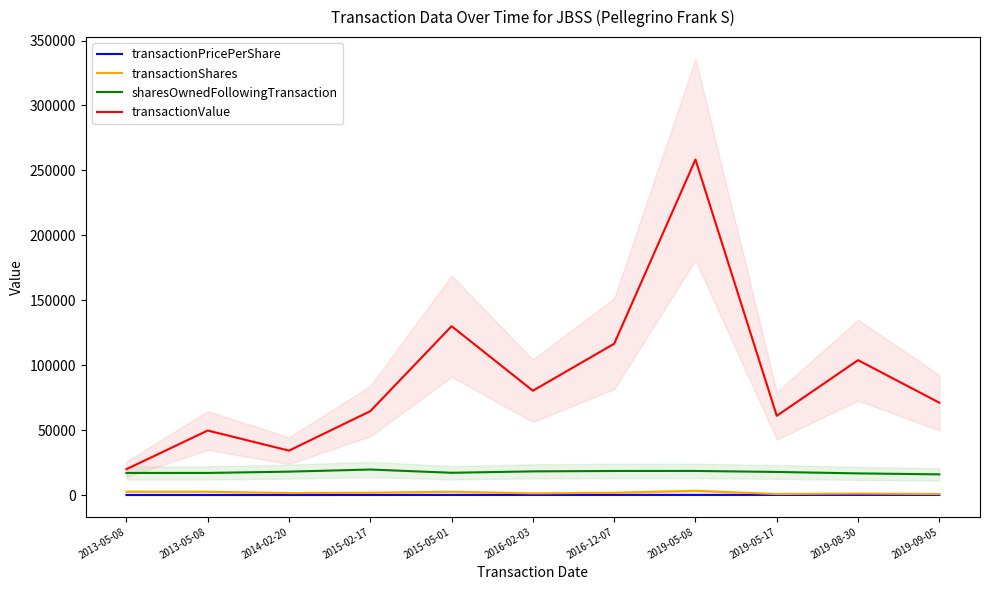

At which category is the sum across all series the highest?

2019-05-08